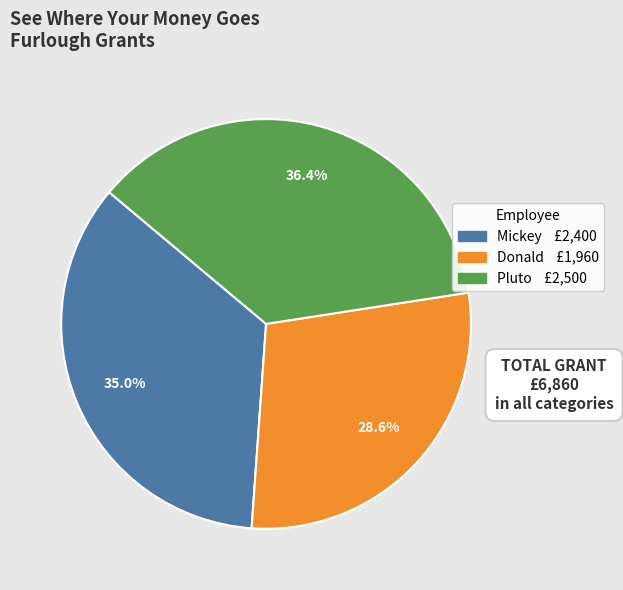

How many slices are in this pie chart?

3